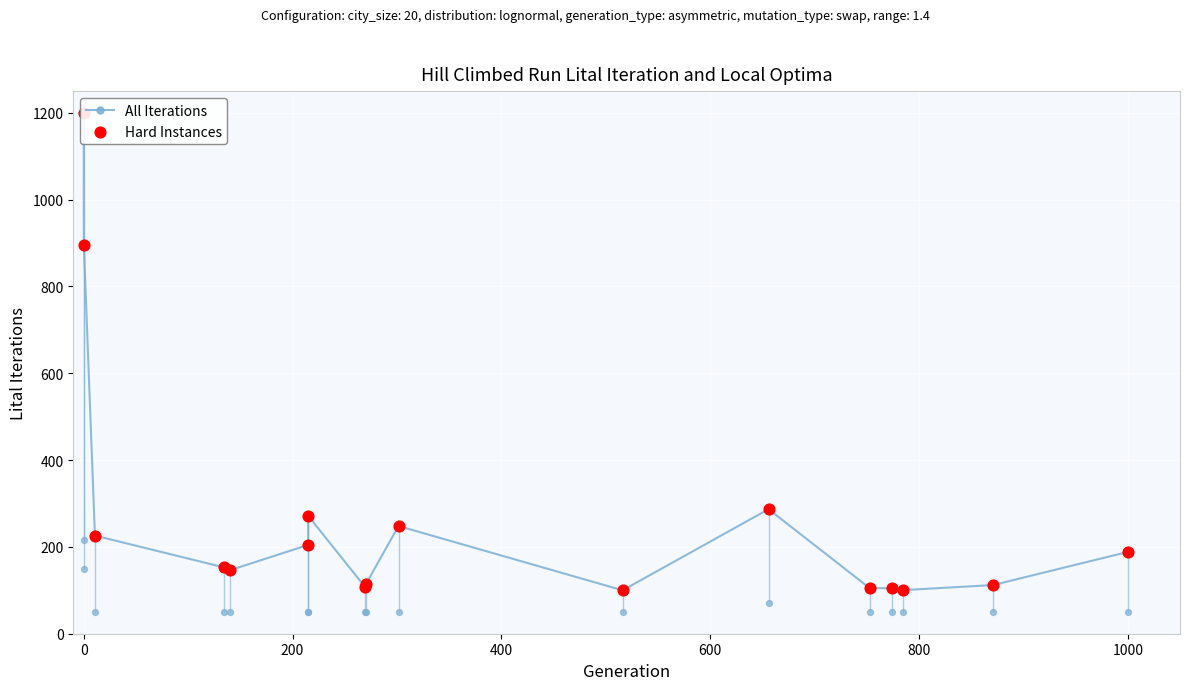

Which series has the largest total across all categories?

All Iterations